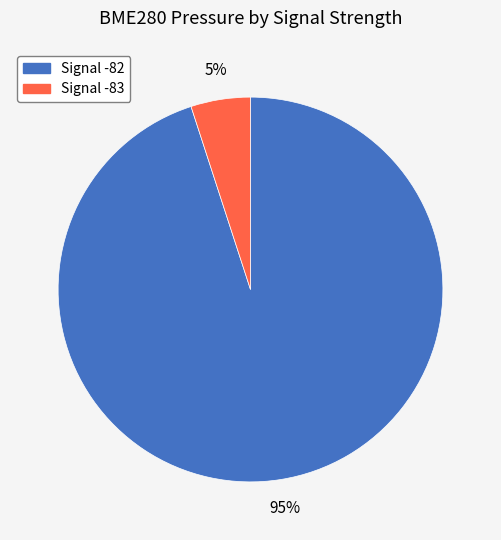

To the nearest percent, what is the difference between the largest and smallest slice percentages?

90%